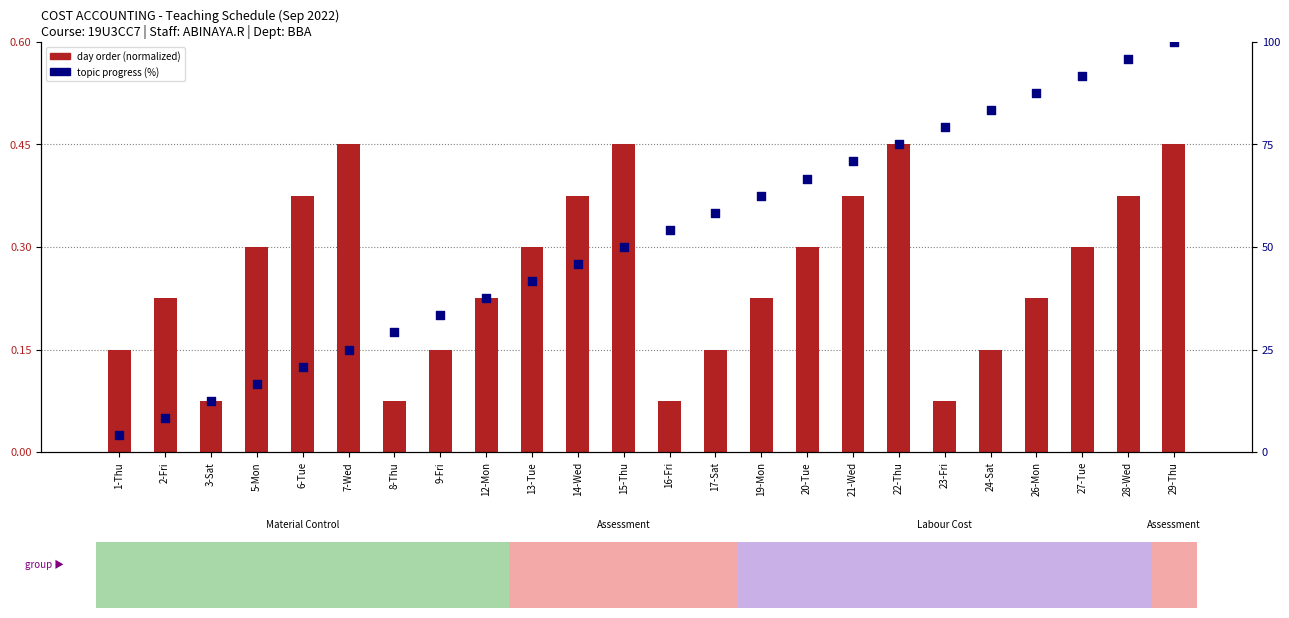

What is the total value across all series at 13-Tue?

42.0